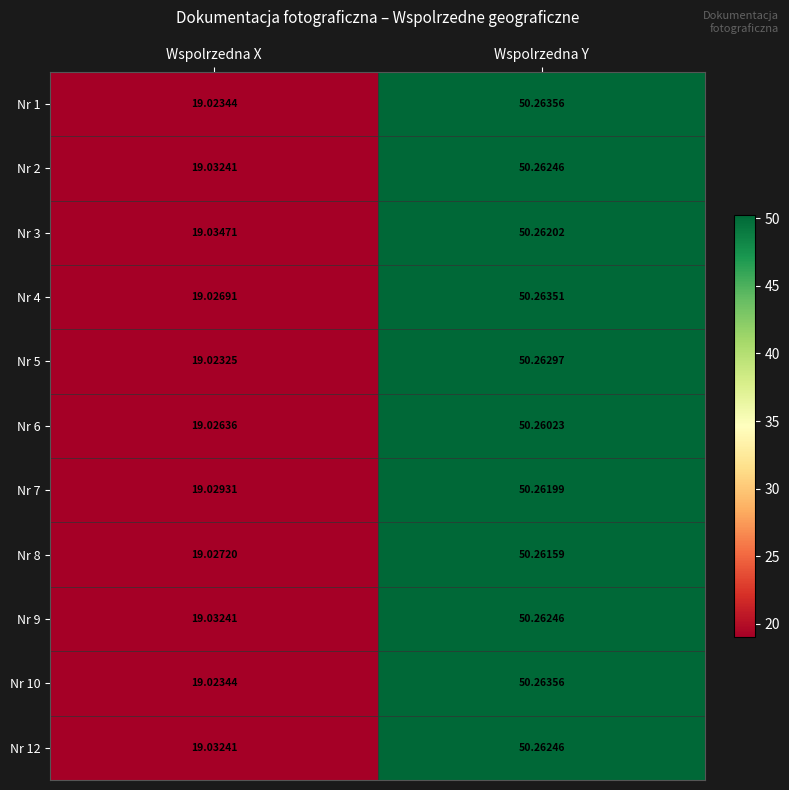

At which category is the sum across all series the highest?

Wspolrzedna Y